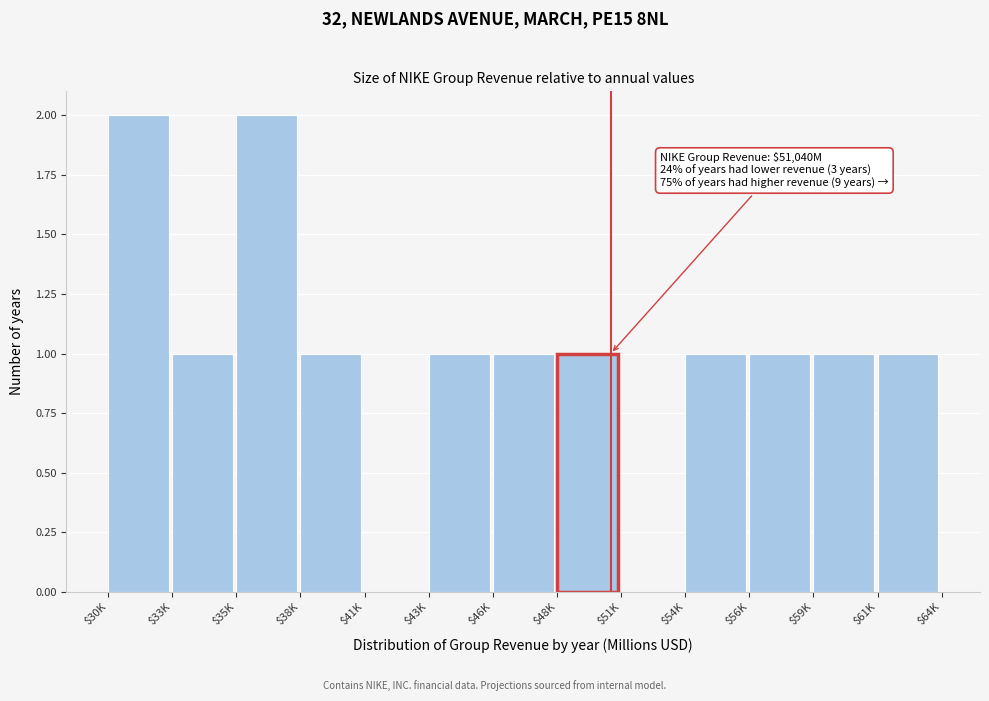

The value at $54K is 1. True or false?

True